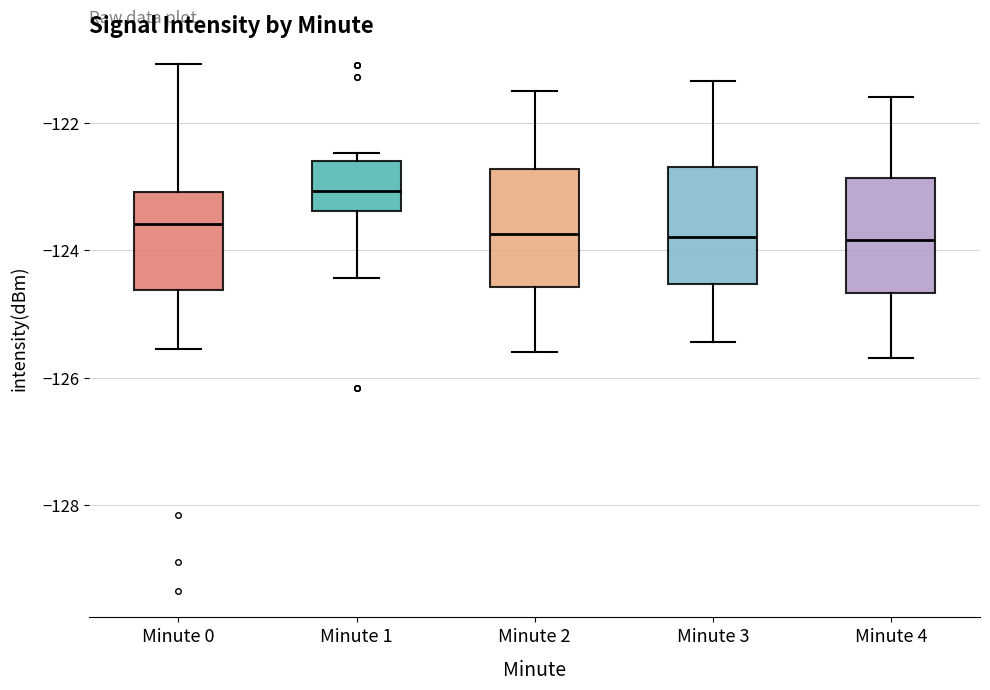

Reading left to right, read every box against the y-axis: the position of its median line, the range the box covers, and the ends of its whiskers. The values are not printed on the chart, so give them approximately, as read against the axis.

Minute 0: median -123.6, box -124.6 to -123.0, whiskers -125.6 to -121.0
Minute 1: median -123.0, box -123.4 to -122.6, whiskers -124.4 to -122.4
Minute 2: median -123.8, box -124.6 to -122.8, whiskers -125.6 to -121.4
Minute 3: median -123.8, box -124.6 to -122.6, whiskers -125.4 to -121.4
Minute 4: median -123.8, box -124.6 to -122.8, whiskers -125.6 to -121.6